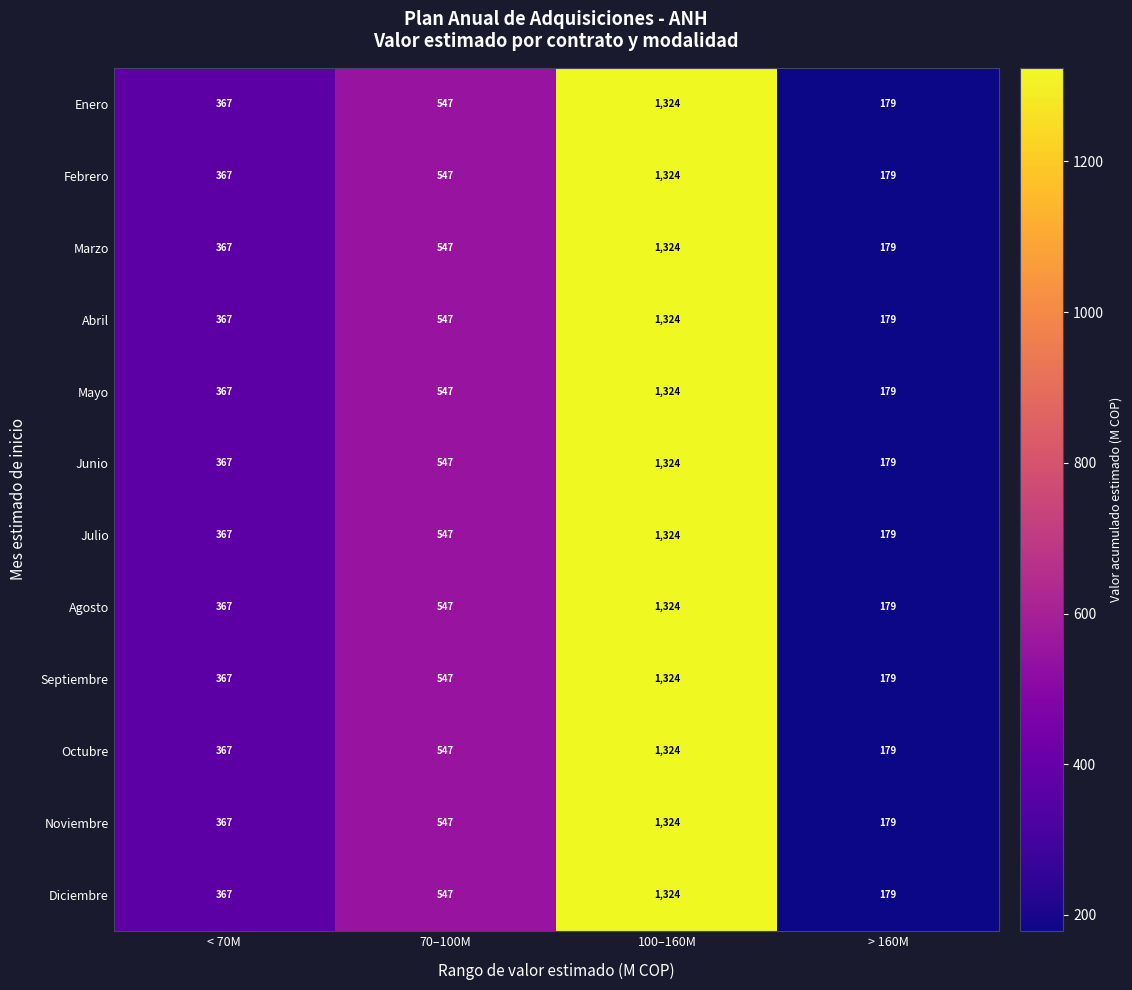

Which category has the lowest value in the Noviembre series?

> 160M